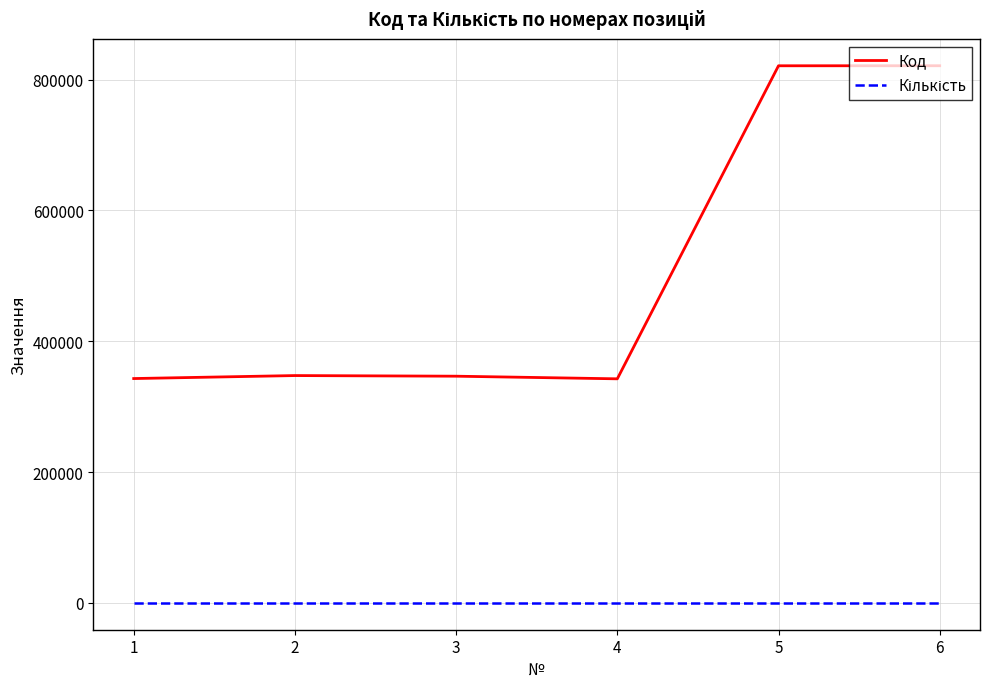

What is the total value across all series at 6?

821049